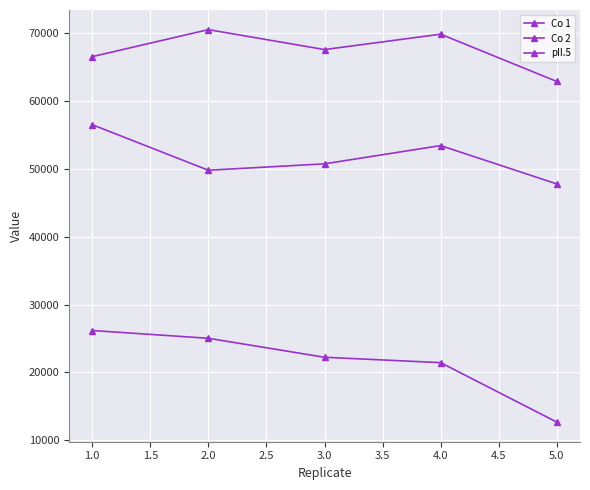

Does the chart have visible grid lines?

Yes